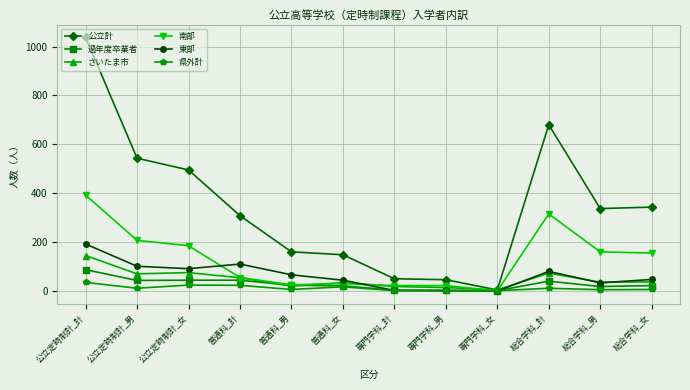

What are all the series names shown in the legend?

公立計, 過年度卒業者, さいたま市, 南部, 東部, 県外計